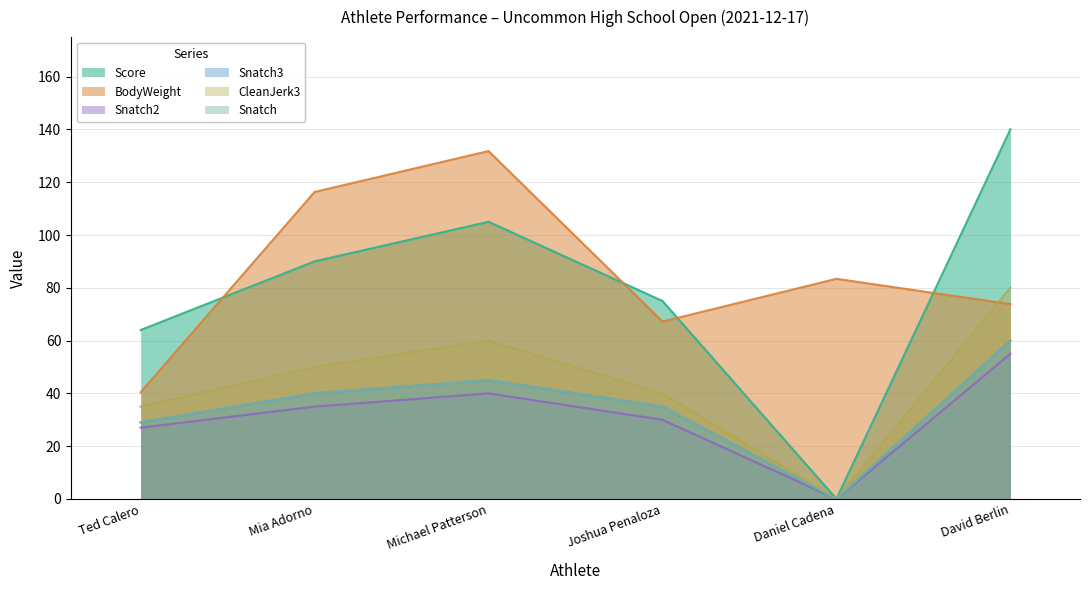

What is the value of the Snatch2 point at the 1st from the left?

27.0